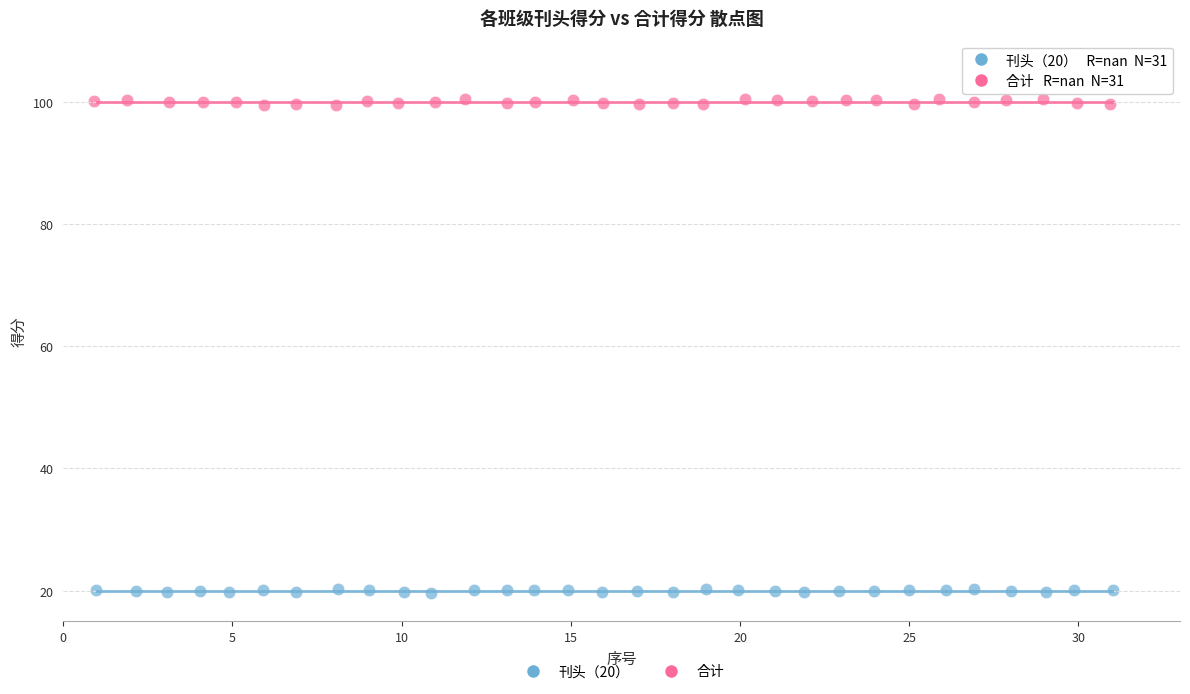

Which series reaches the maximum Y coordinate?

合计